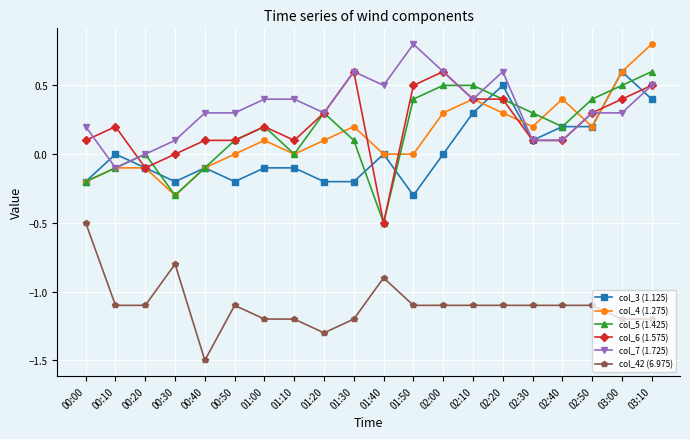

What is the difference between the second highest and minimum values in the col_42 (6.975) series?

0.7